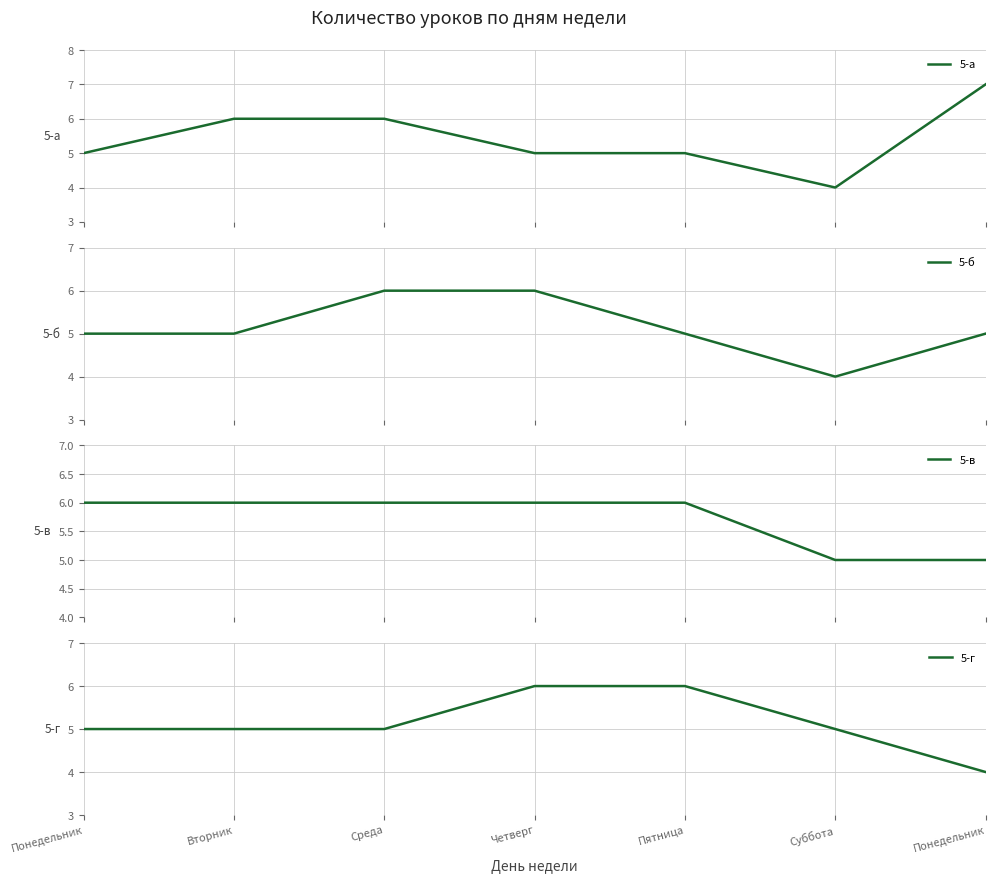

What is the spread (max minus min) of values at Среда?

1